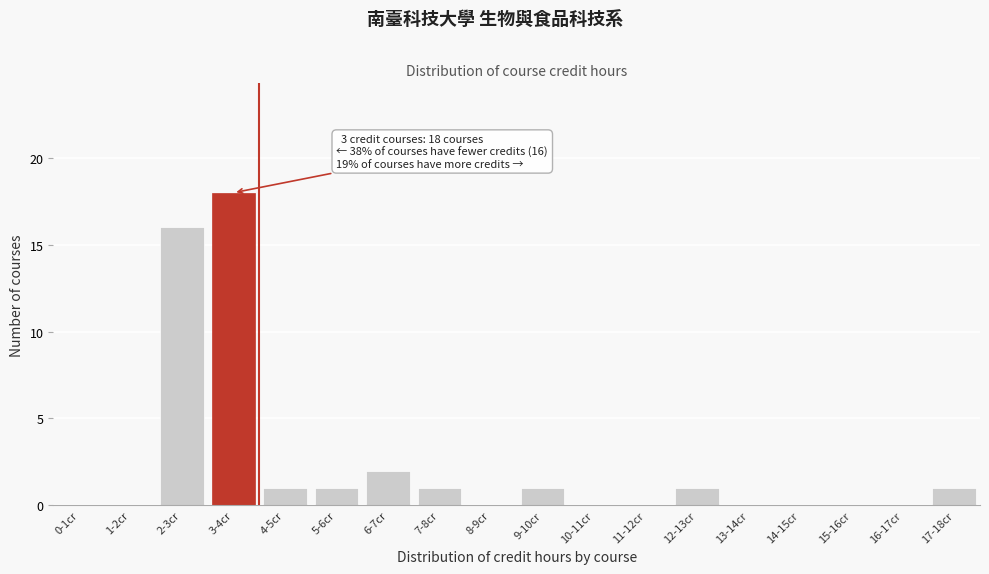

Reading left to right, extract all data points from this chart.

0-1cr=0	1-2cr=0	2-3cr=16	3-4cr=18	4-5cr=1	5-6cr=1	6-7cr=2	7-8cr=1	8-9cr=0	9-10cr=1	10-11cr=0	11-12cr=0	12-13cr=1	13-14cr=0	14-15cr=0	15-16cr=0	16-17cr=0	17-18cr=1